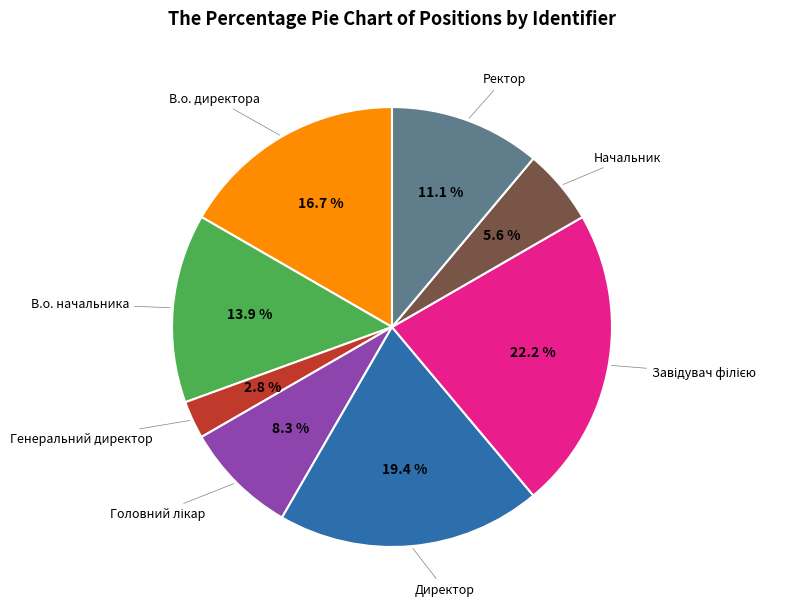

Is there any slice that represents more than half of the pie?

No